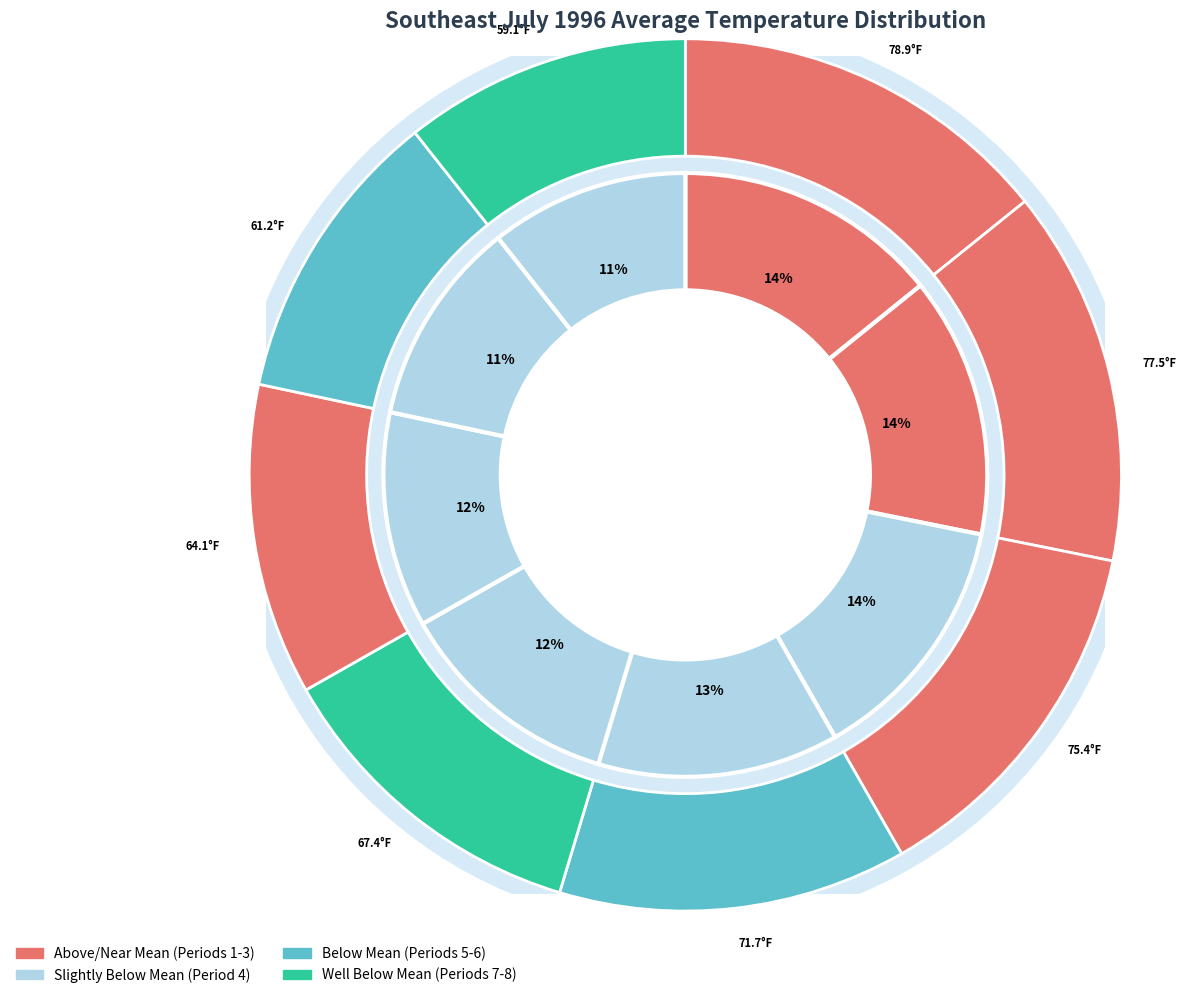

What is the smallest slice in the pie chart?

Period 8